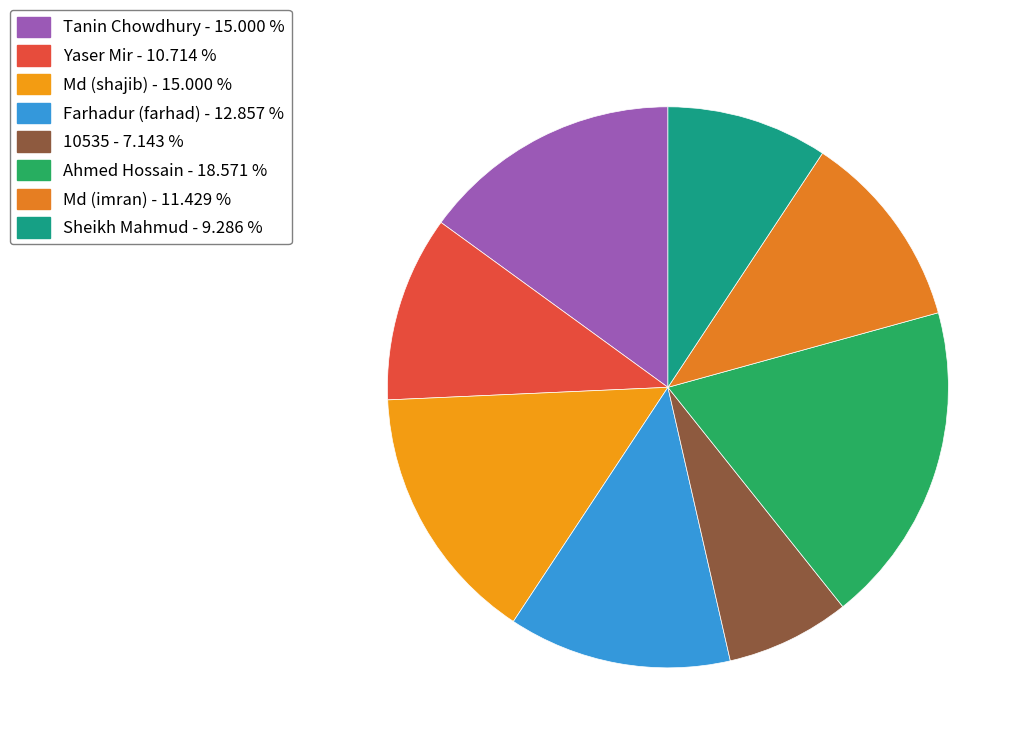

How many slices are in this pie chart?

8